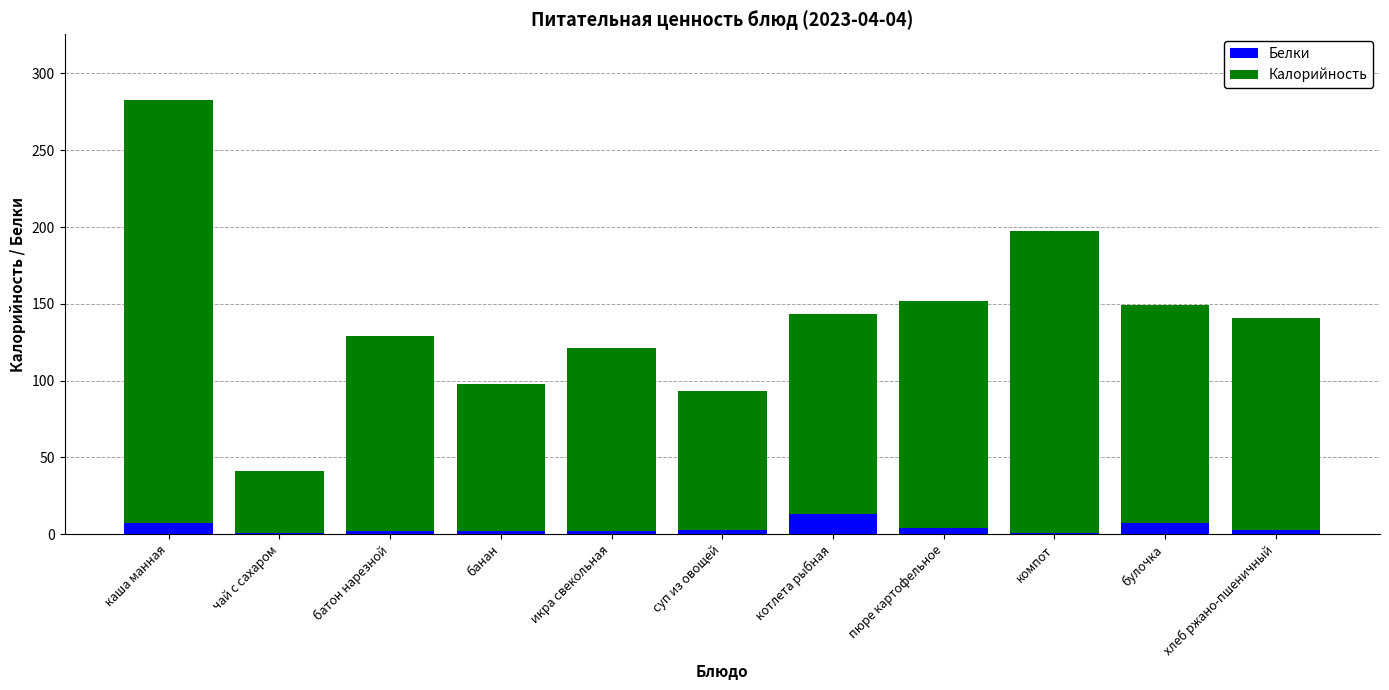

What is the average value of the Белки series?

4.1